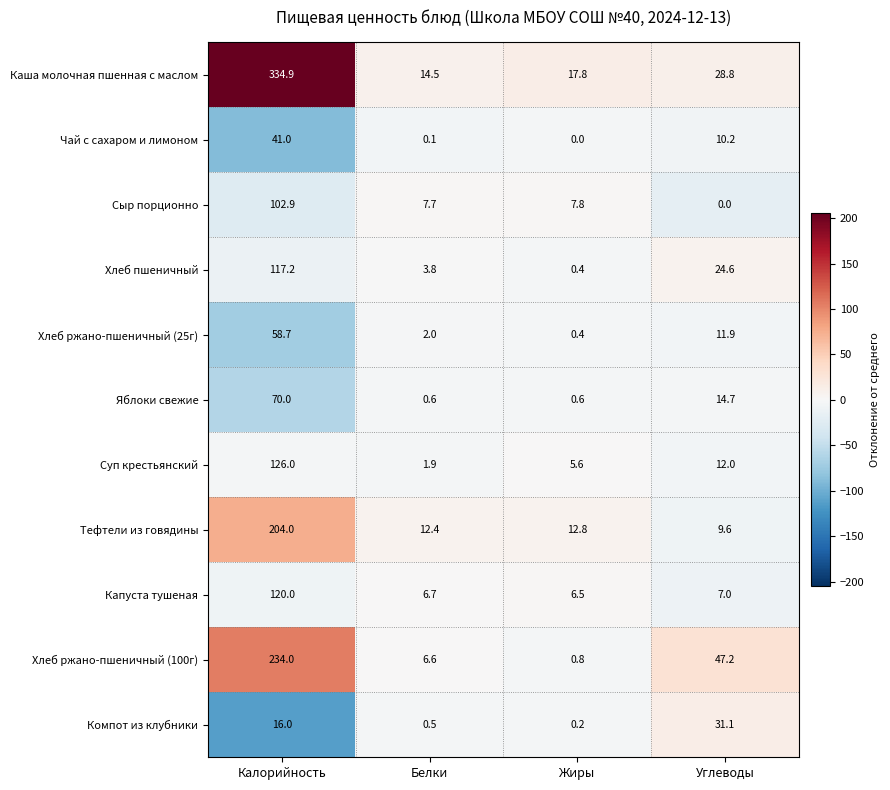

True or false: Каша молочная пшенная с маслом has a value of 6.6 at Жиры.

False